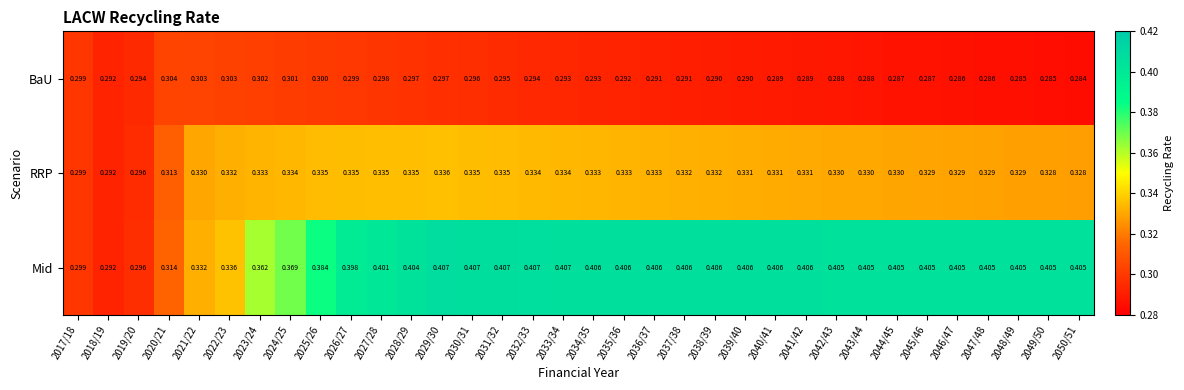

List the series in order of their peak value, highest first.

Mid, RRP, BaU